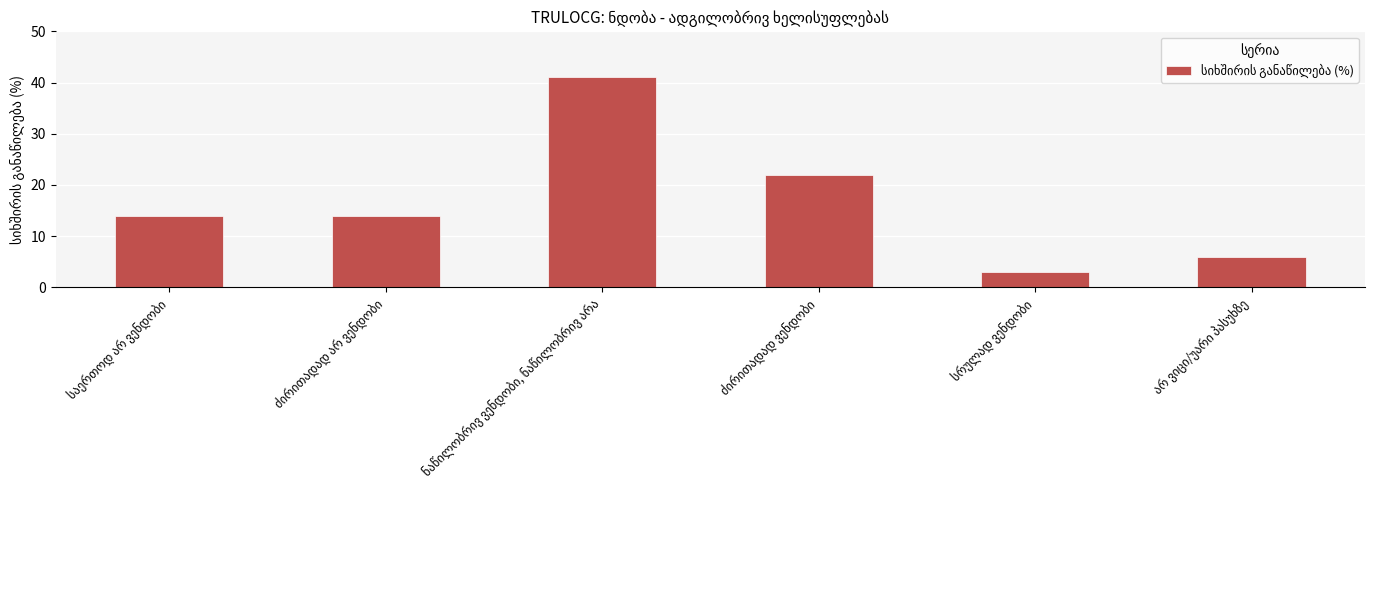

What is the difference between the maximum and minimum values?

38